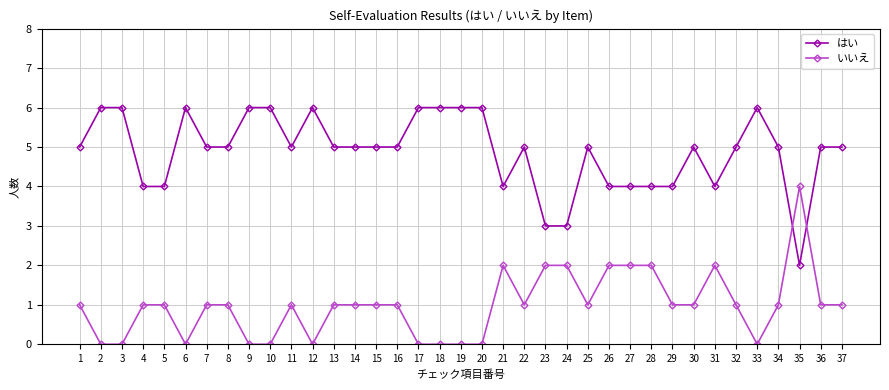

The value of いいえ at 23 is 2. True or false?

True